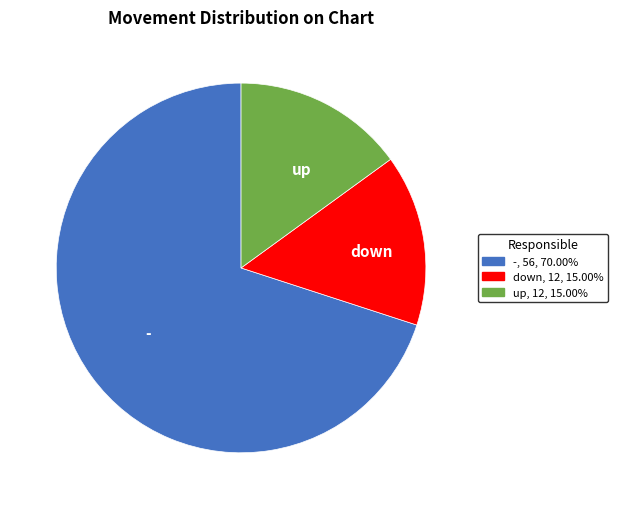

Count the number of slices in the pie.

3